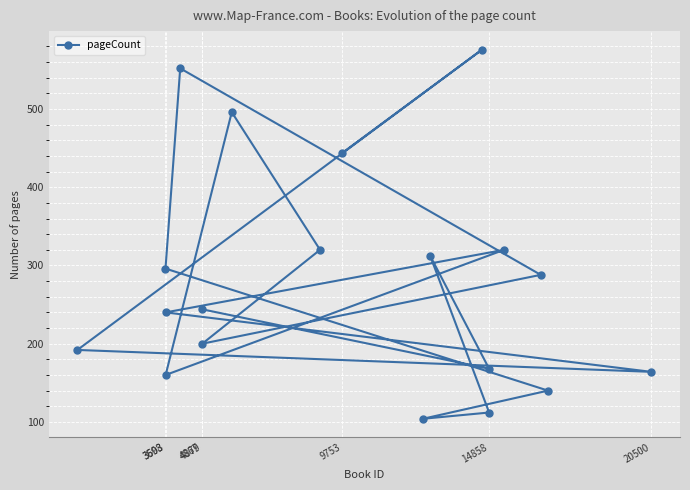

What is the difference between the maximum and second lowest values?

464